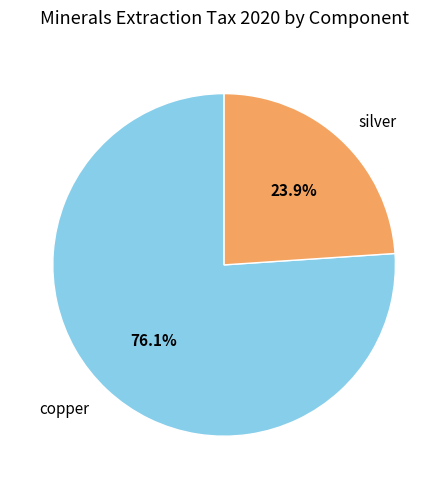

To the nearest percent, what is the average slice percentage?

50%